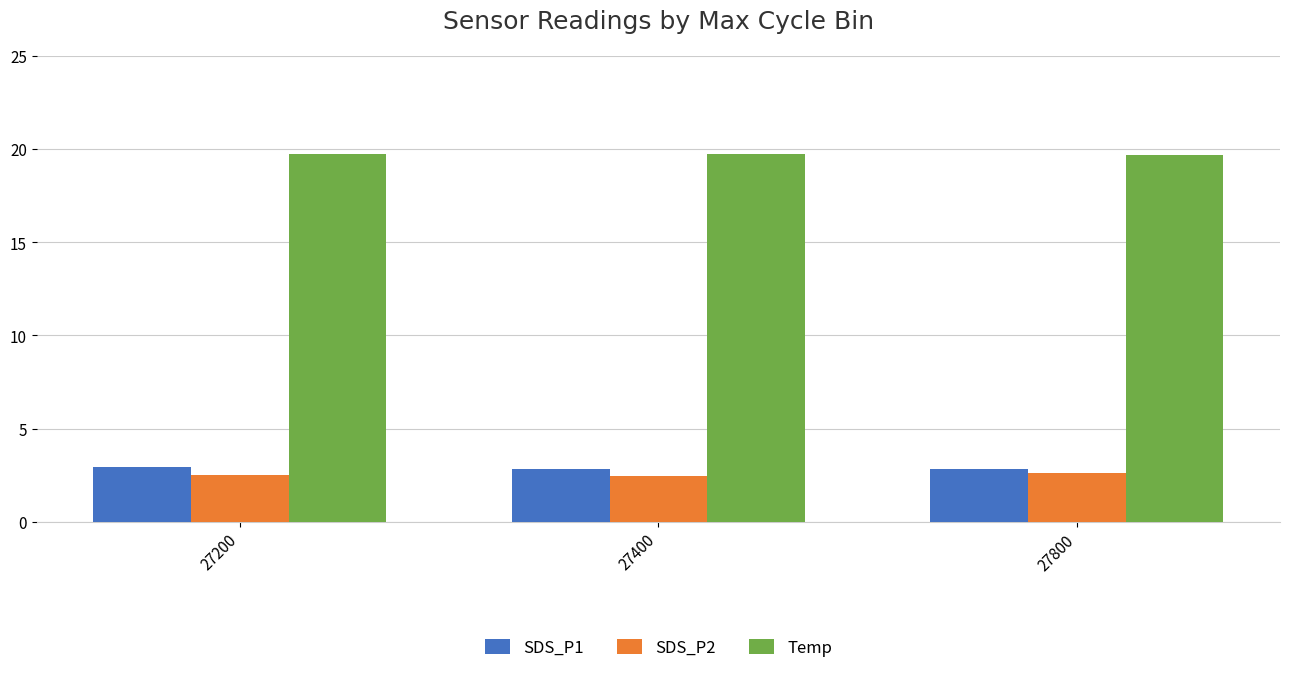

Is the value of SDS_P1 at 27400 greater than the value of Temp at 27800?

No